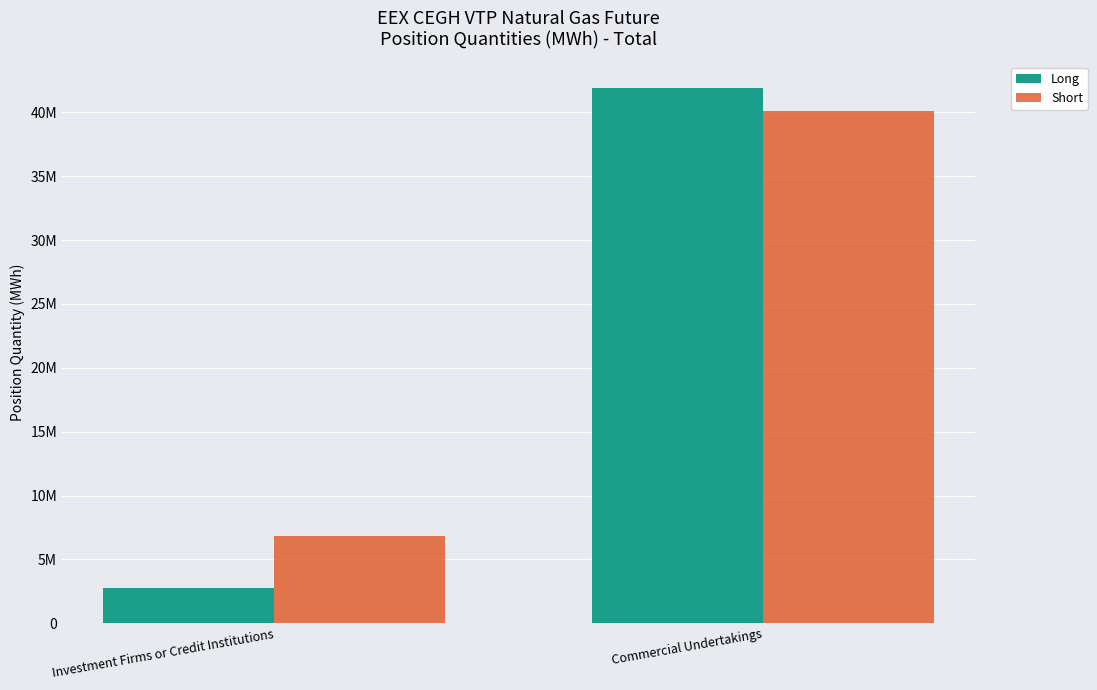

What are all the series names shown in the legend?

Long, Short